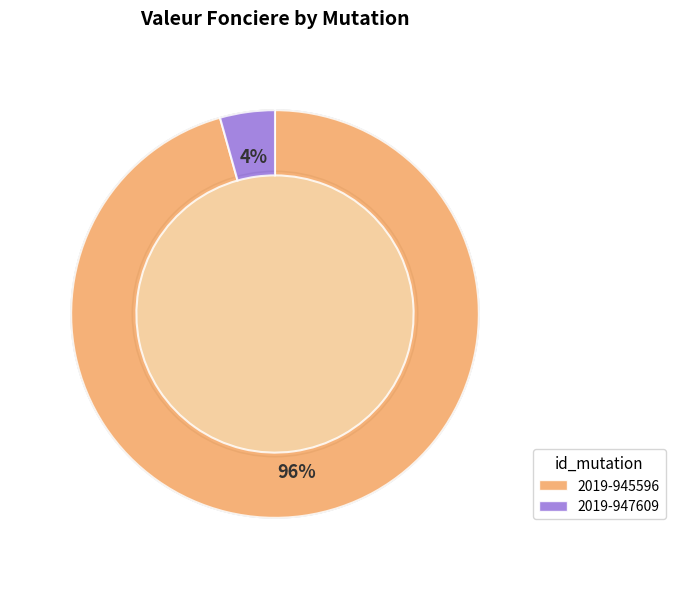

What is the smallest slice in the pie chart?

2019-947609